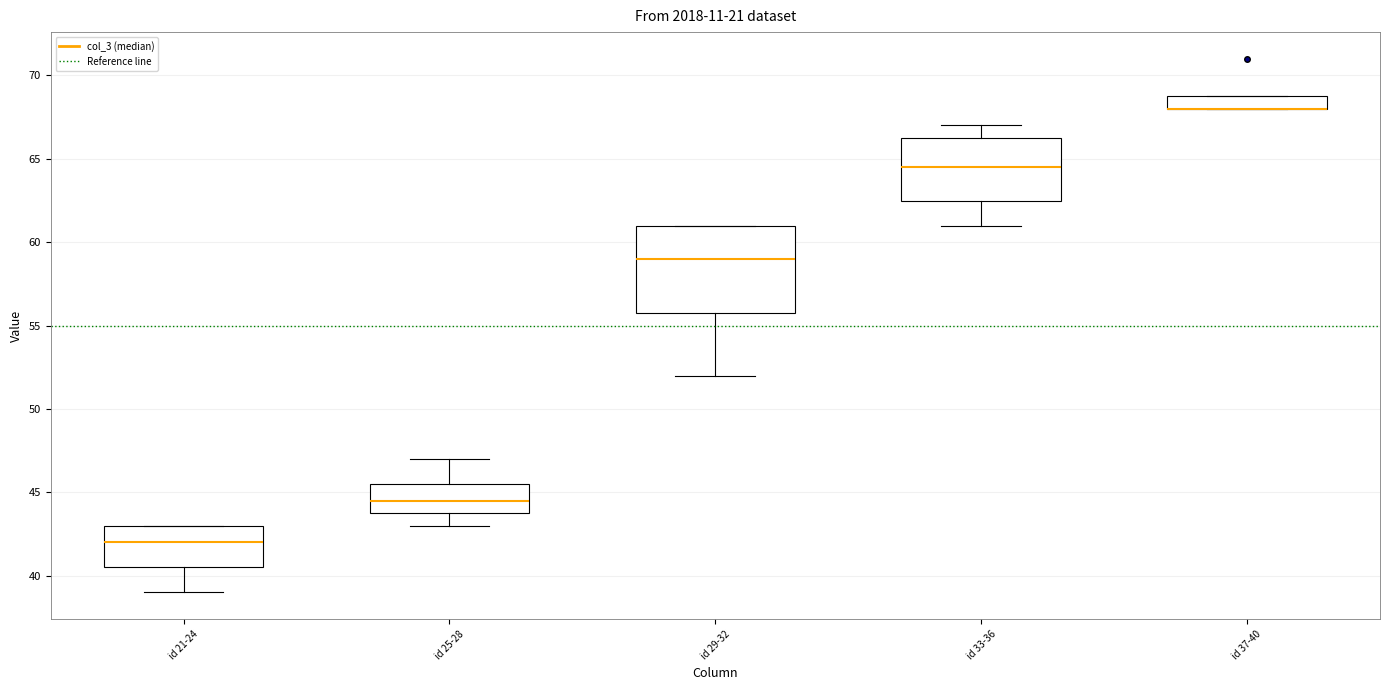

Reading left to right, read every box against the y-axis: the position of its median line, the range the box covers, and the ends of its whiskers. The values are not printed on the chart, so give them approximately, as read against the axis.

id 21-24: median 42.0, box 40.5 to 43.0, whiskers 39.0 to 43.0
id 25-28: median 44.5, box 44.0 to 45.5, whiskers 43.0 to 47.0
id 29-32: median 59.0, box 56.0 to 61.0, whiskers 52.0 to 61.0
id 33-36: median 64.5, box 62.5 to 66.5, whiskers 61.0 to 67.0
id 37-40: median 68.0 (drawn on the box's lower edge), box 68.0 to 69.0, whiskers 68.0 to 69.0